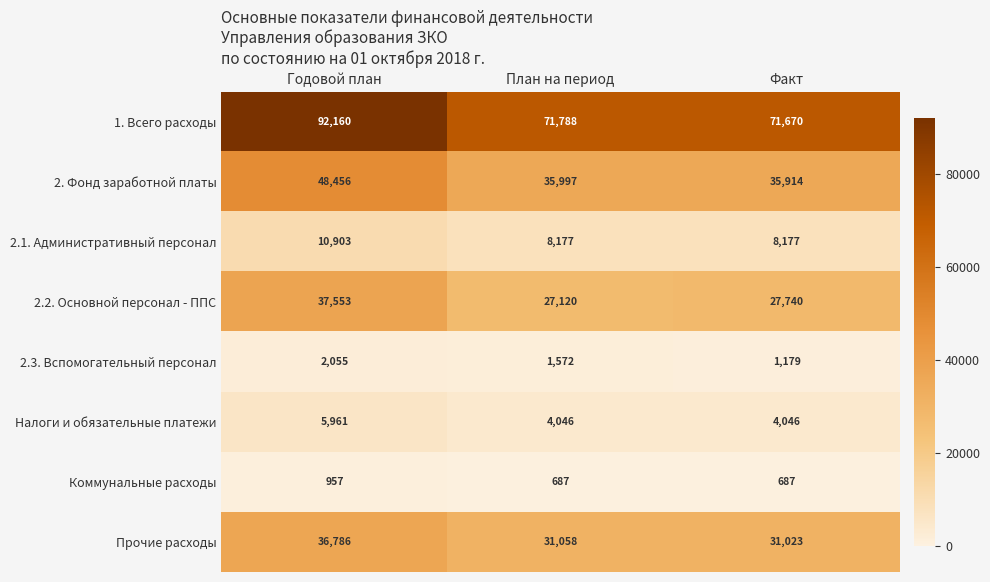

Read the Прочие расходы value at Факт.

31023